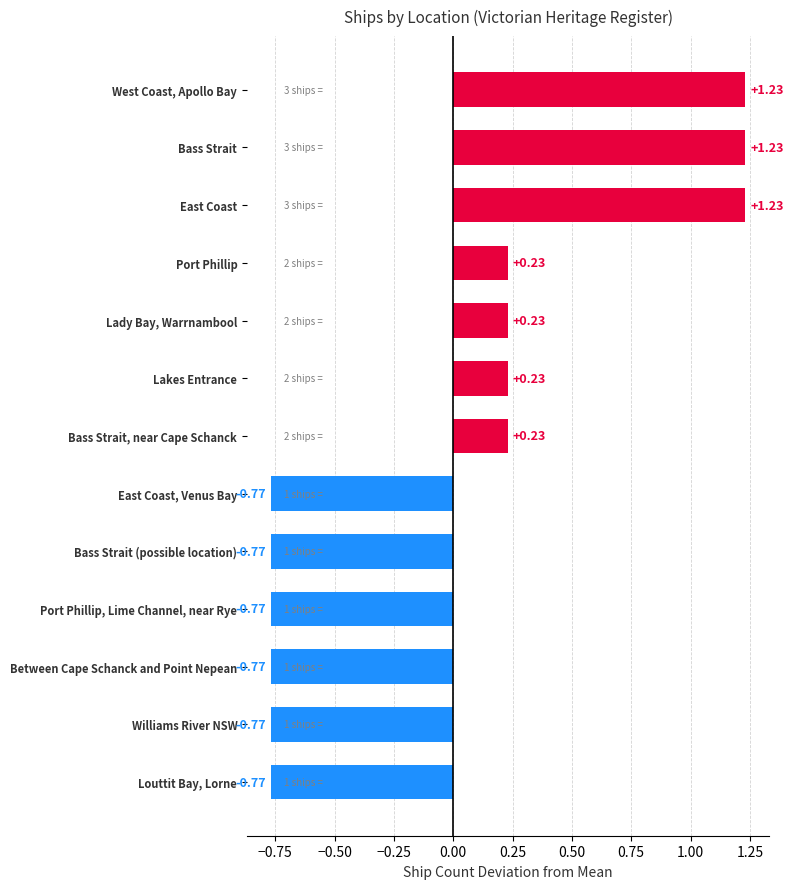

What is the sum of the values at Bass Strait and Williams River NSW?

0.5